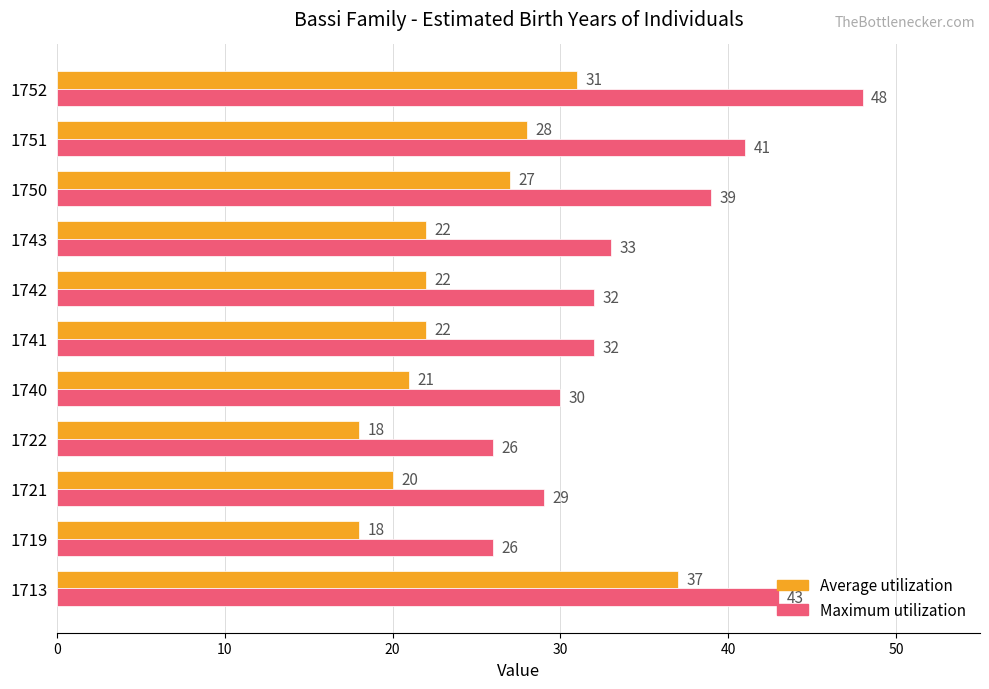

At which category does the chart reach its peak across all series?

1752